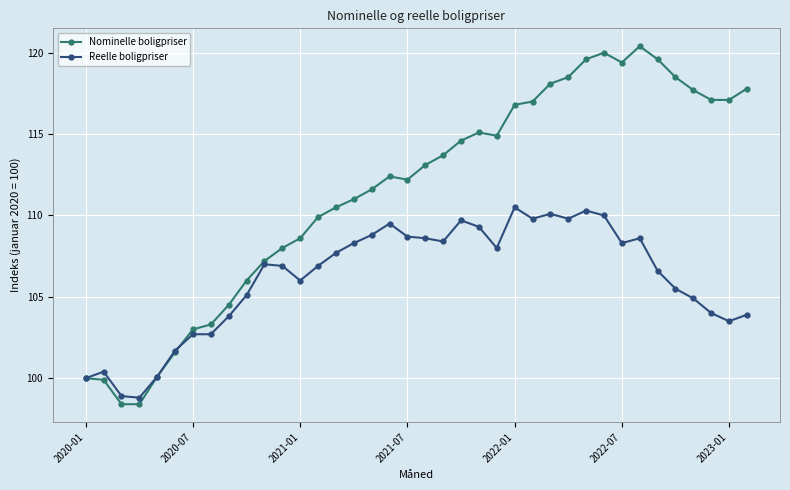

How many values in the Nominelle boligpriser series are below 113?

19